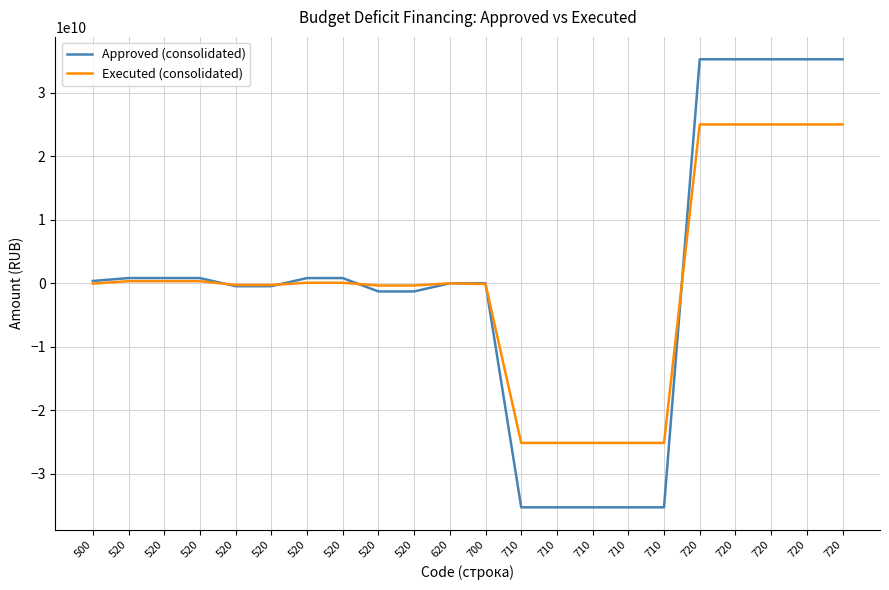

What are all the series names shown in the legend?

Approved (consolidated), Executed (consolidated)